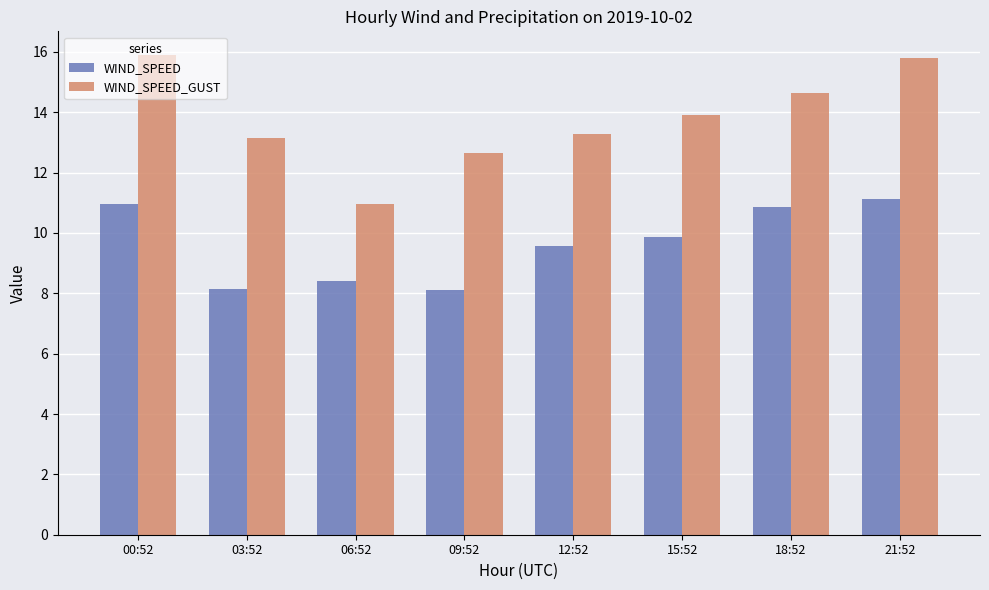

List the series in order of their peak value, highest first.

WIND_SPEED_GUST, WIND_SPEED